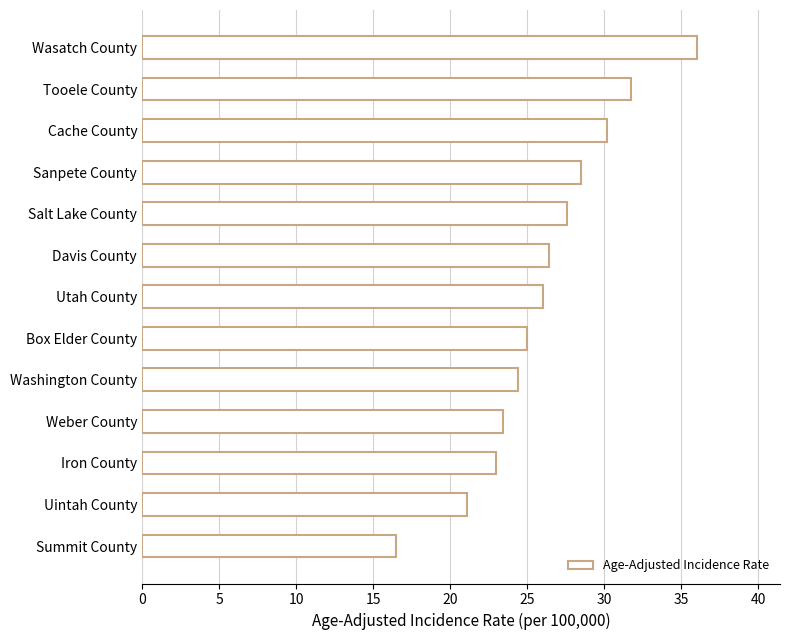

What value does the data have at Uintah County?

21.1